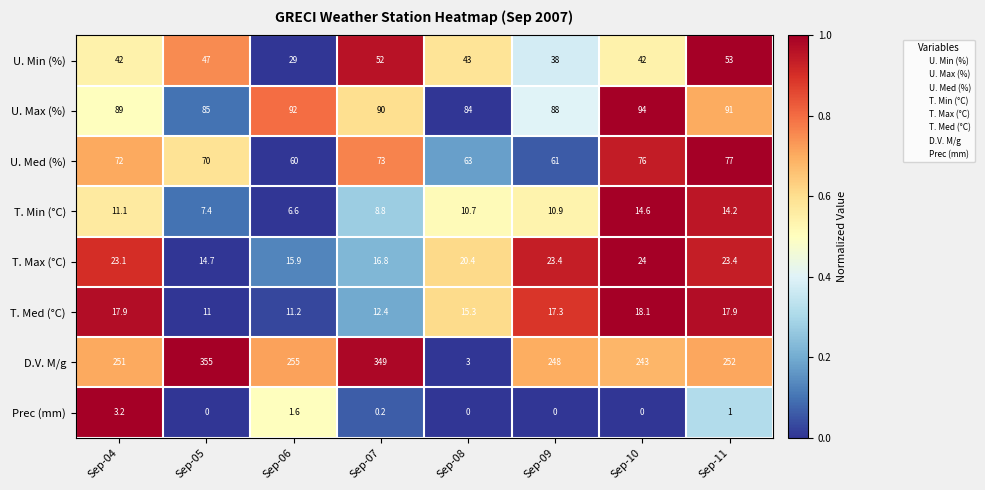

Is it true that U. Max (%) equals 34.4 at Sep-09?

False